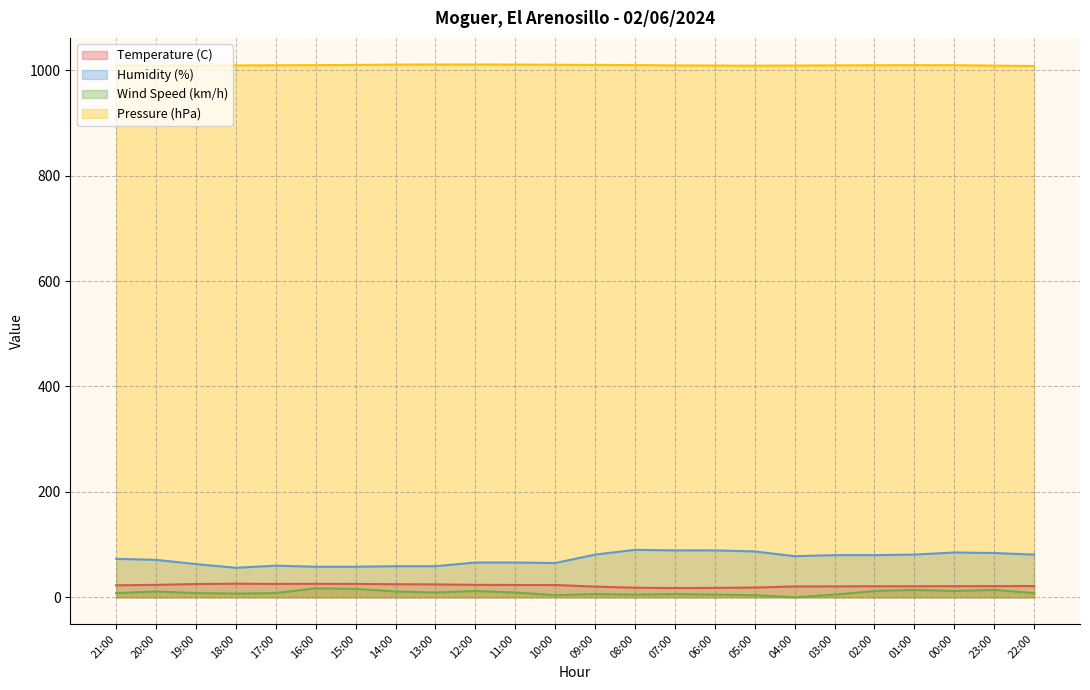

Rank the categories by Temperature (C) value from lowest to highest.

07:00, 06:00, 08:00, 05:00, 09:00, 04:00, 03:00, 02:00, 01:00, 00:00, 23:00, 22:00, 21:00, 10:00, 11:00, 20:00, 12:00, 13:00, 14:00, 19:00, 17:00, 15:00, 16:00, 18:00